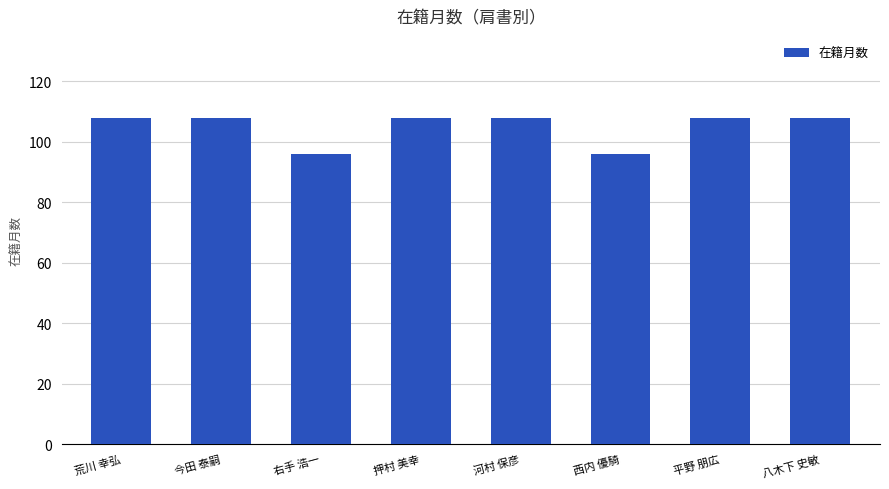

What position from the right is 荒川 幸弘?

8